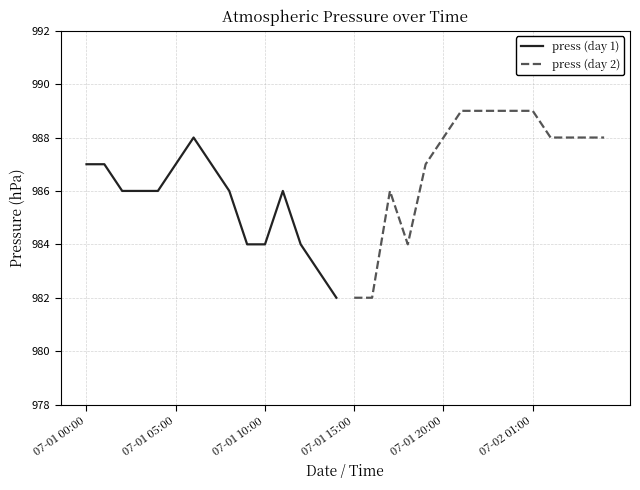

Does the chart have visible grid lines?

Yes